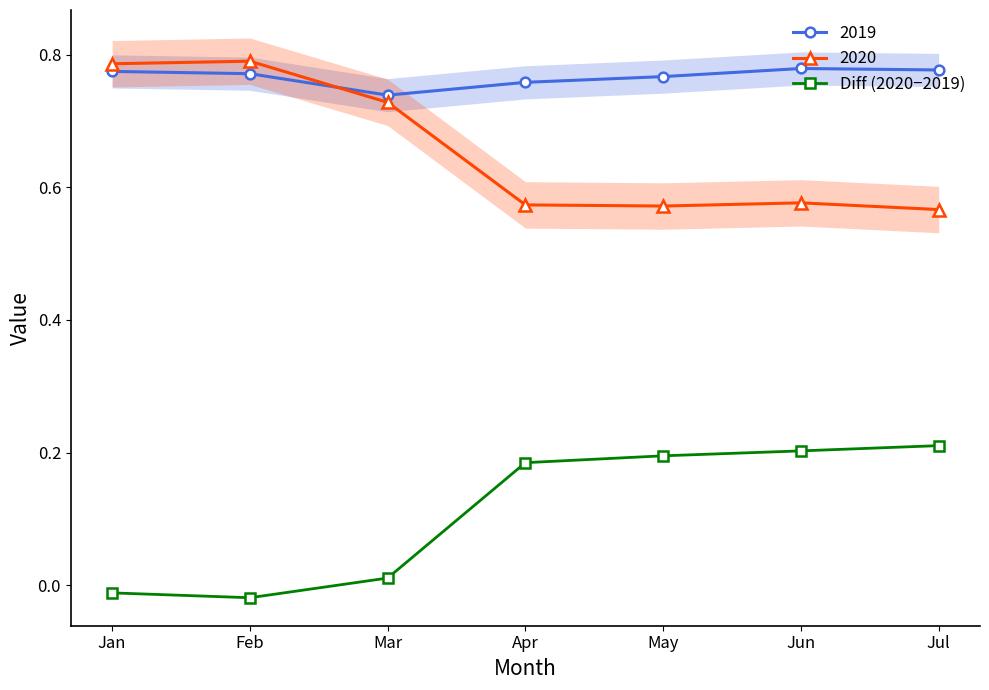

At which label is the value closest to 0?

Mar